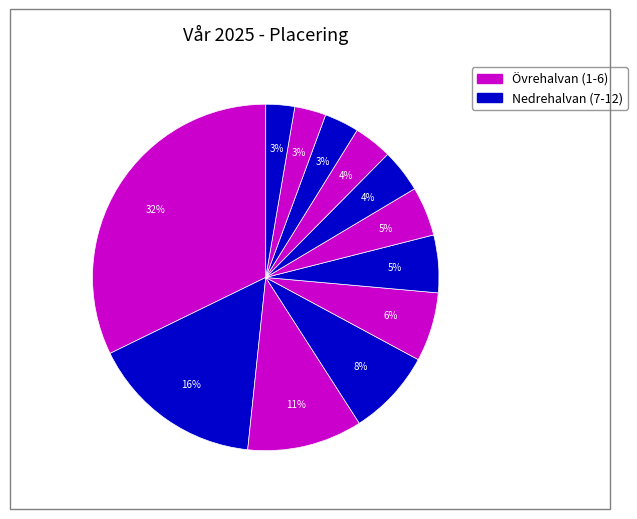

How many slices are in this pie chart?

12